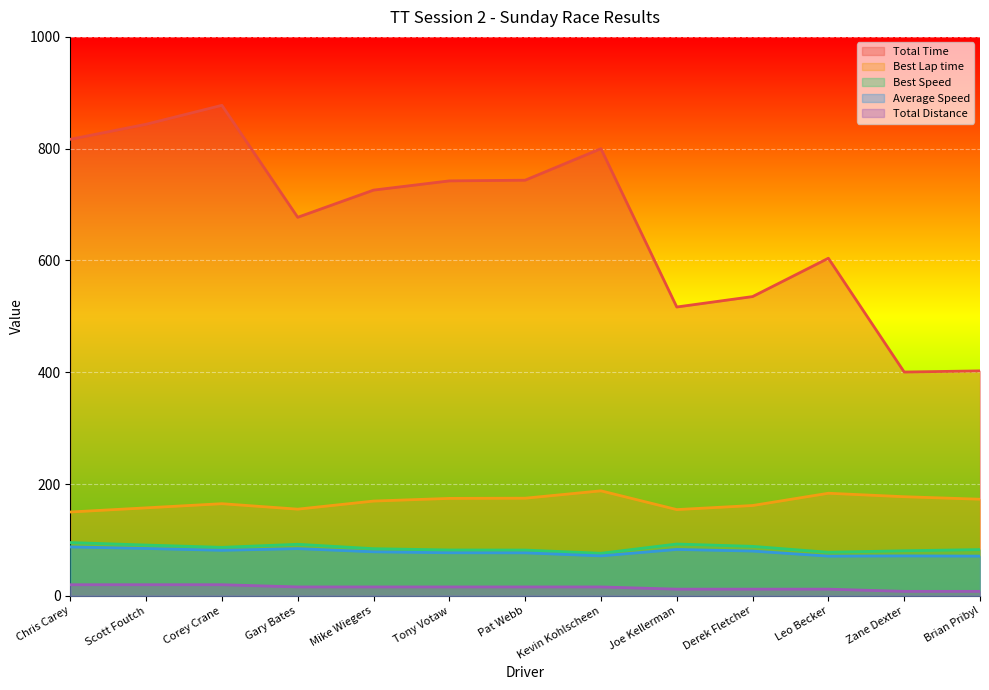

Reading left to right, list all the values displayed in this chart.

Total Time: 816.8	843.7	877.6	677.2	725.9	742.4	743.6	800.1	516.7	535.4	604.0	400.4	402.4
Best Lap time: 150.0	157.4	164.8	155.0	169.5	174.3	174.6	187.8	154.3	161.6	183.5	177.3	172.8
Best Speed: 95.3	90.8	86.7	92.2	84.3	82.0	81.8	76.1	92.6	88.5	77.9	80.6	82.7
Average Speed: 87.5	84.7	81.4	84.4	78.8	77.0	76.9	71.5	83.0	80.1	71.0	71.4	71.0
Total Distance: 19.9	19.9	19.9	15.9	15.9	15.9	15.9	15.9	11.9	11.9	11.9	7.9	7.9